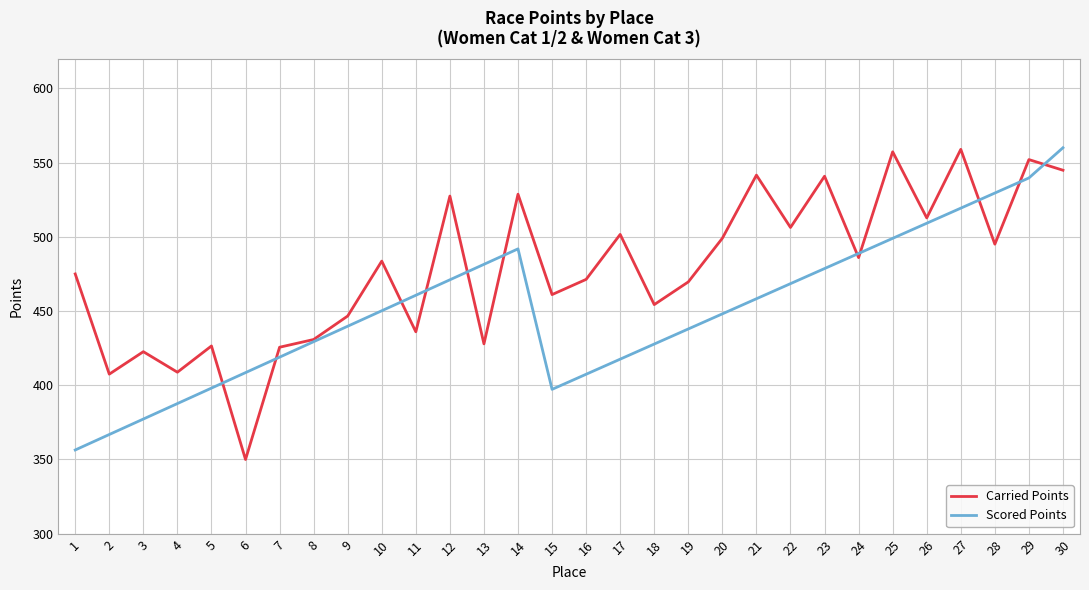

What is the maximum value for Carried Points?

559.0